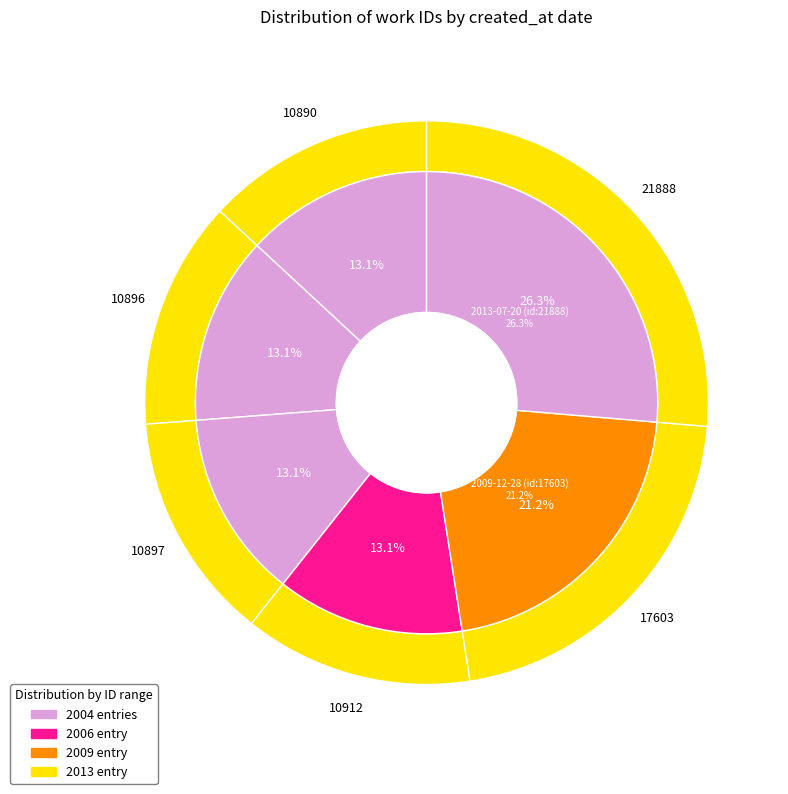

What percentage do 2004-11-08 (id:10890) and 2004-11-08 (id:10897) together represent?

26.2%